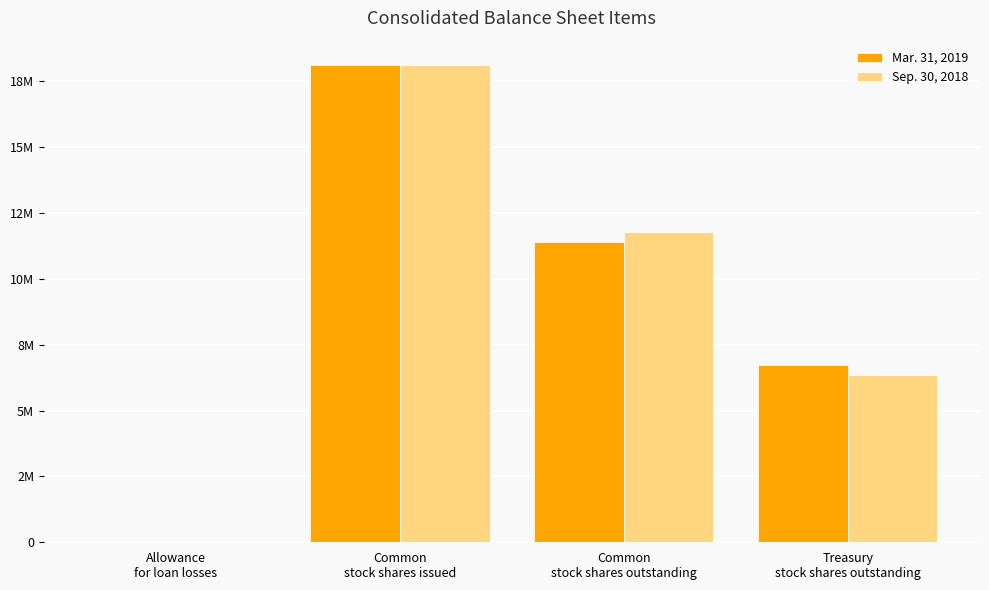

At how many categories does at least one series exceed 12386098?

1